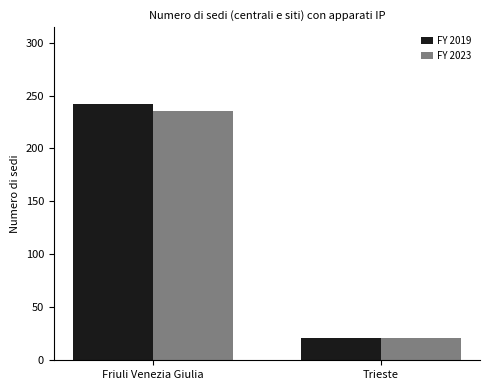

At how many categories does at least one series exceed 26?

1